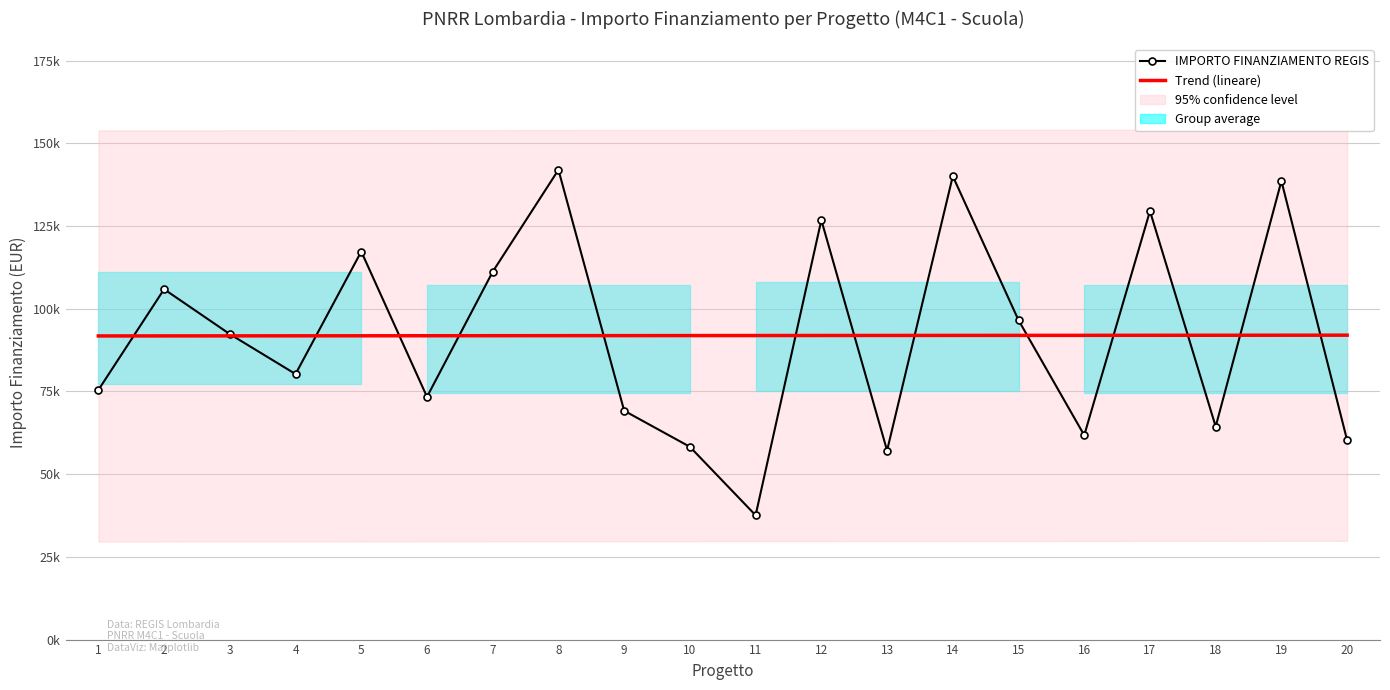

What is the difference between the maximum and second lowest values in the IMPORTO FINANZIAMENTO REGIS series?

84860.4